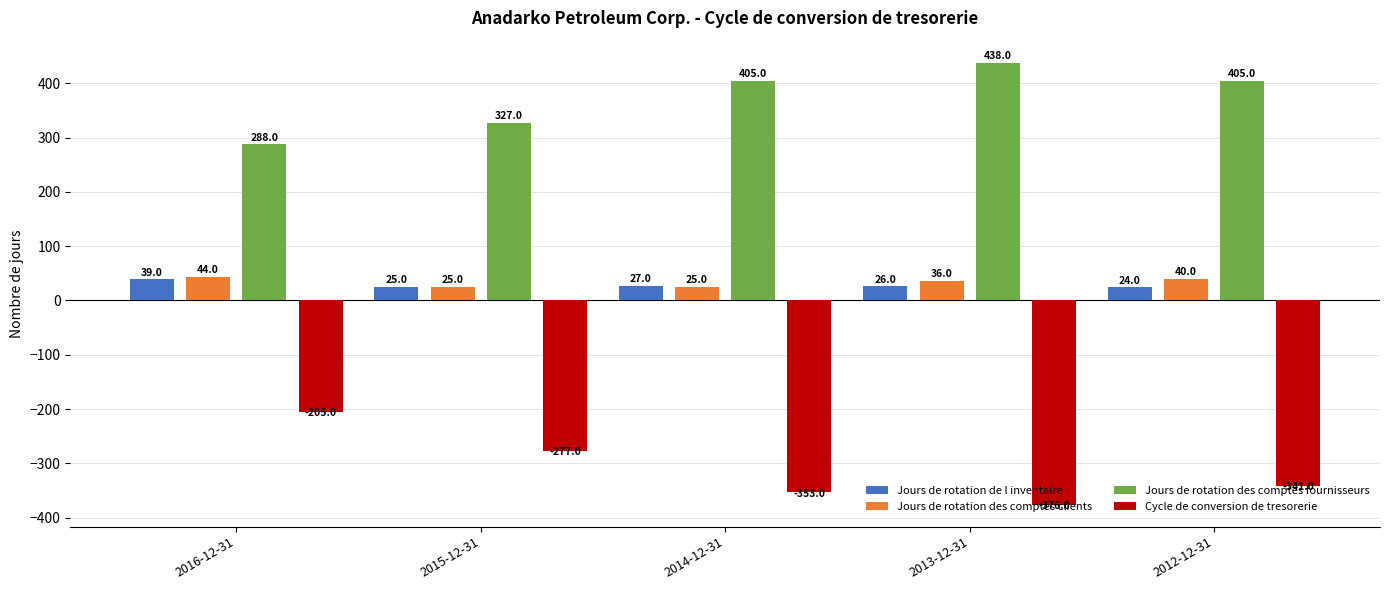

Between 2014-12-31 and 2013-12-31, which series saw the biggest shift?

Jours de rotation des comptes fournisseurs